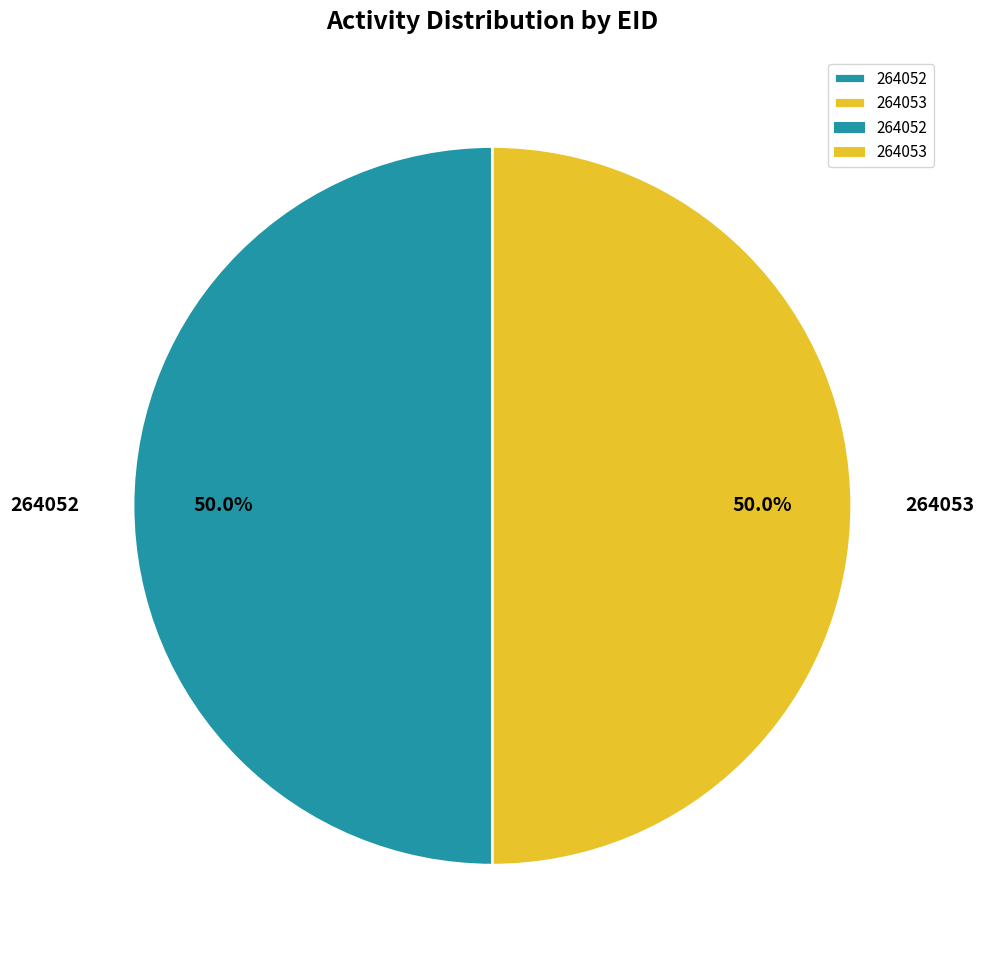

How many segments does this pie chart have?

2